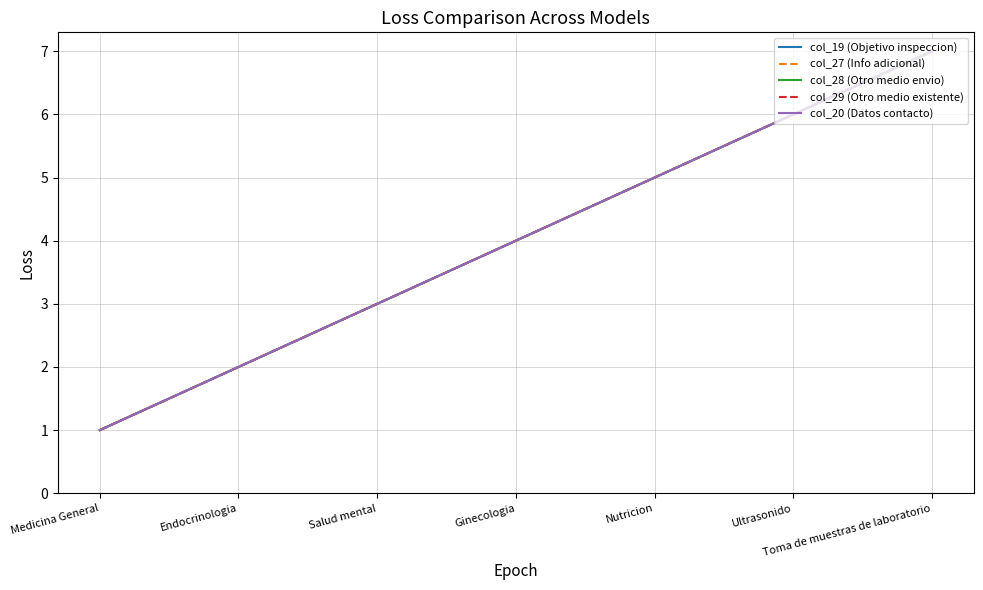

True or false: col_29 (Otro medio existente) has a value of 7 at Nutricion.

False